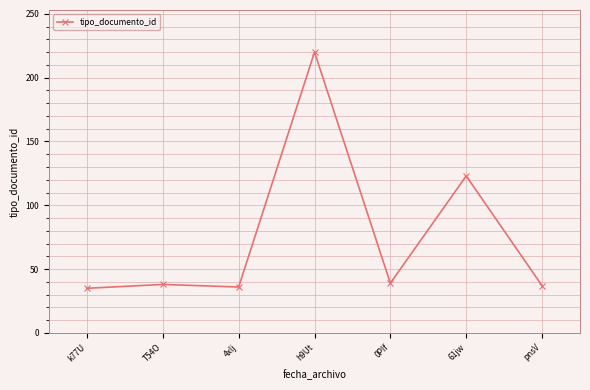

What is the sum of all values?

528